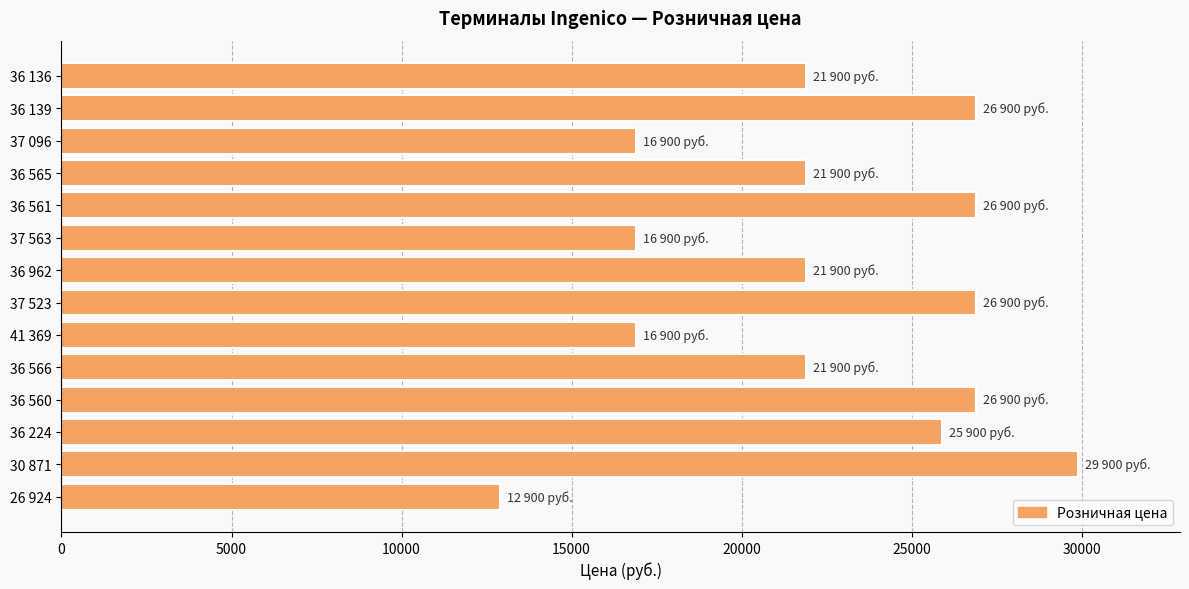

What is the value of the 4th bar from the top?

21900